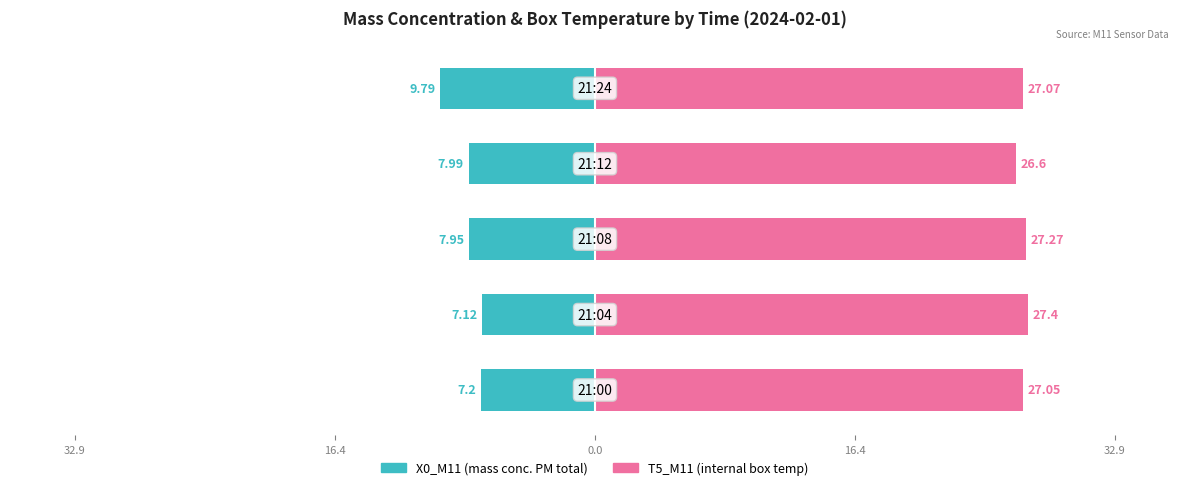

What is the difference between the second highest and second lowest values in the X0_M11 (mass conc. PM total) series?

0.8